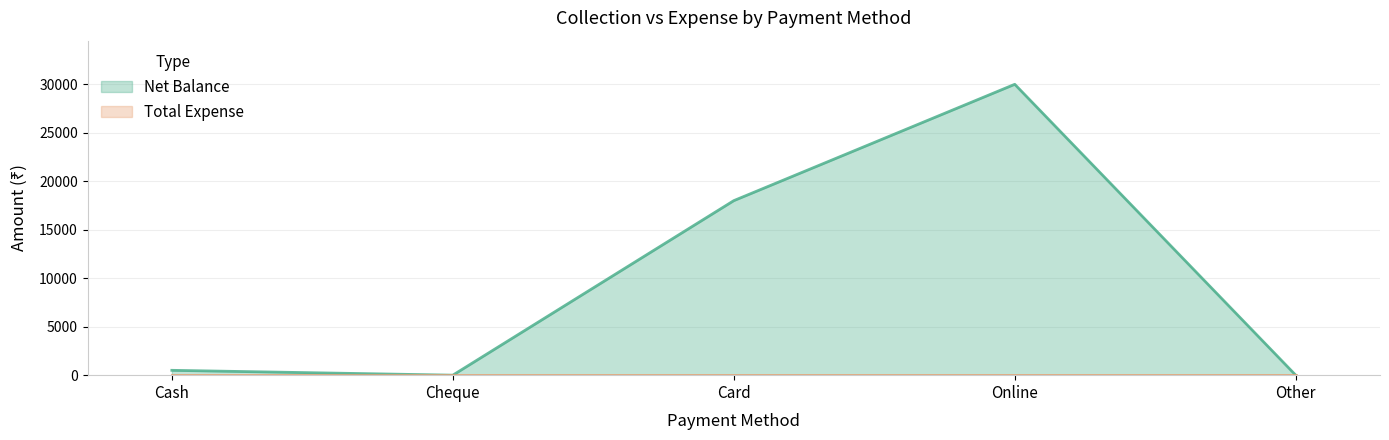

What is the greatest value displayed?

30000